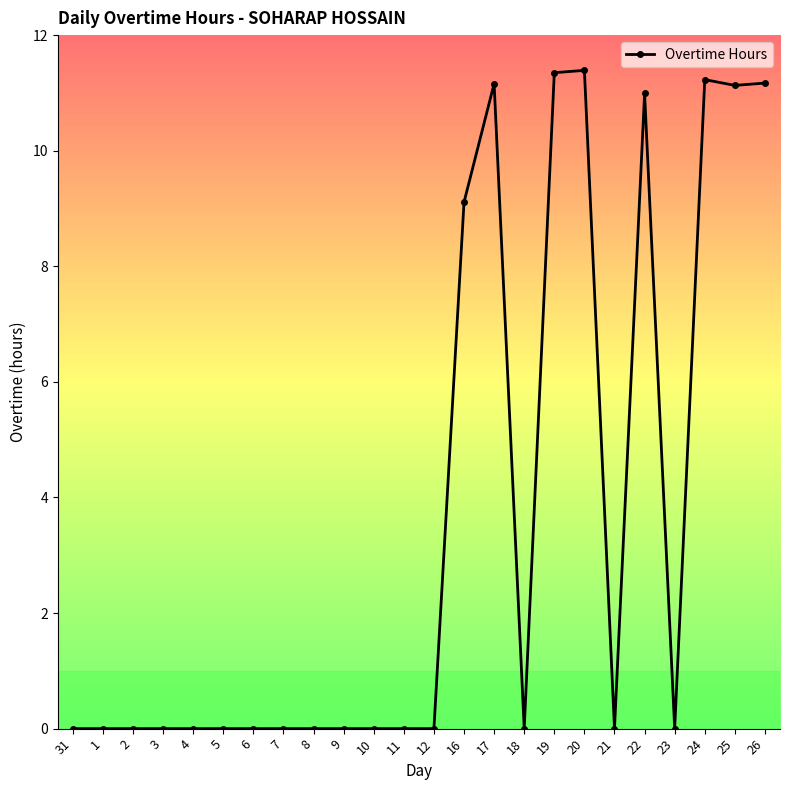

What is the greatest value displayed?

11.4